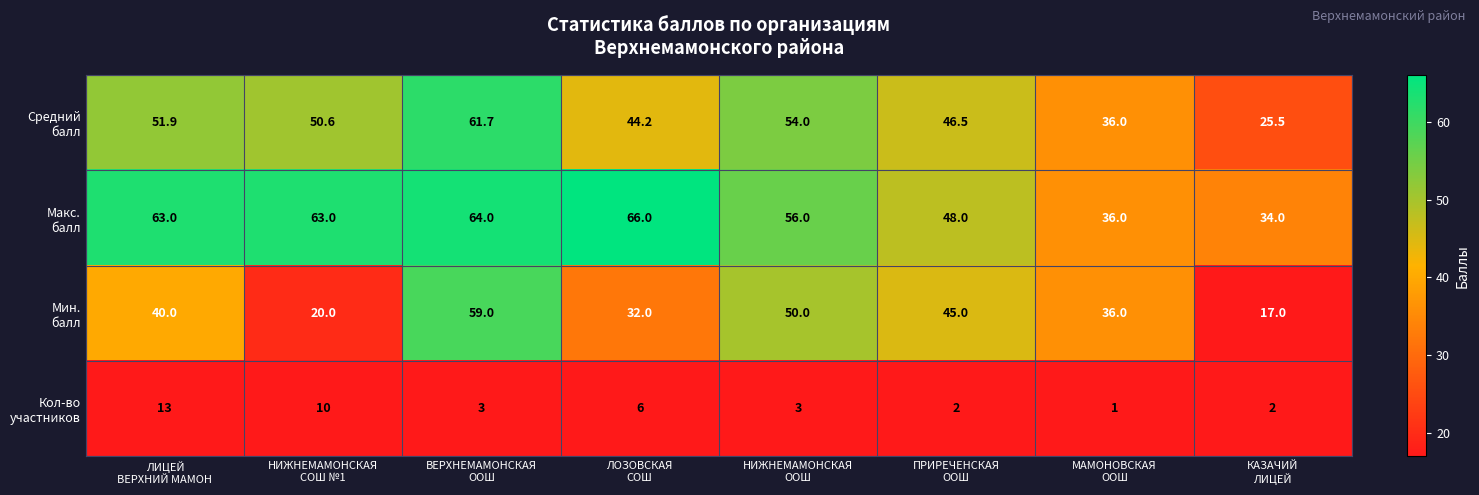

What is the smallest value displayed?

1.0